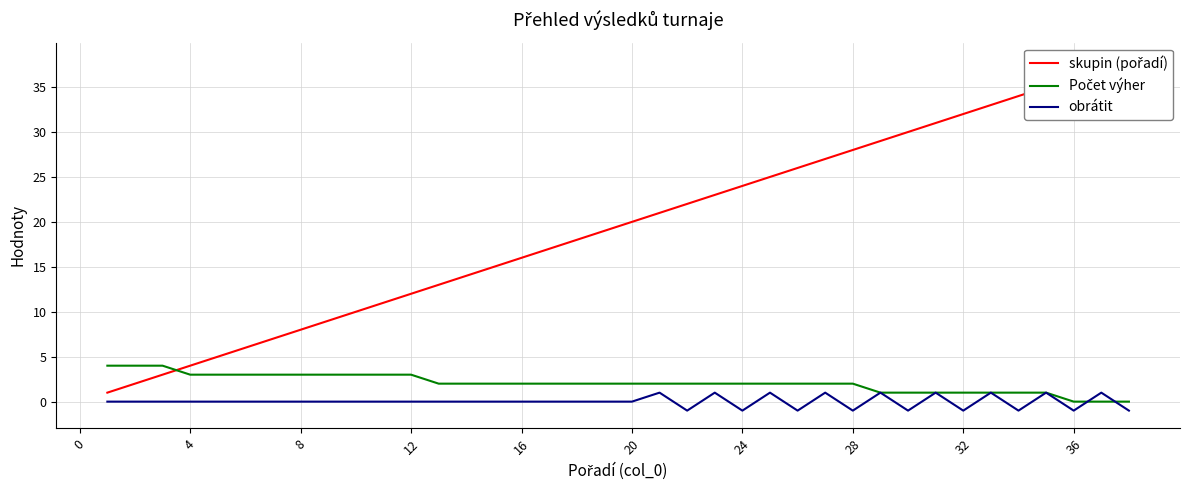

At how many categories does at least one series exceed 14?

24